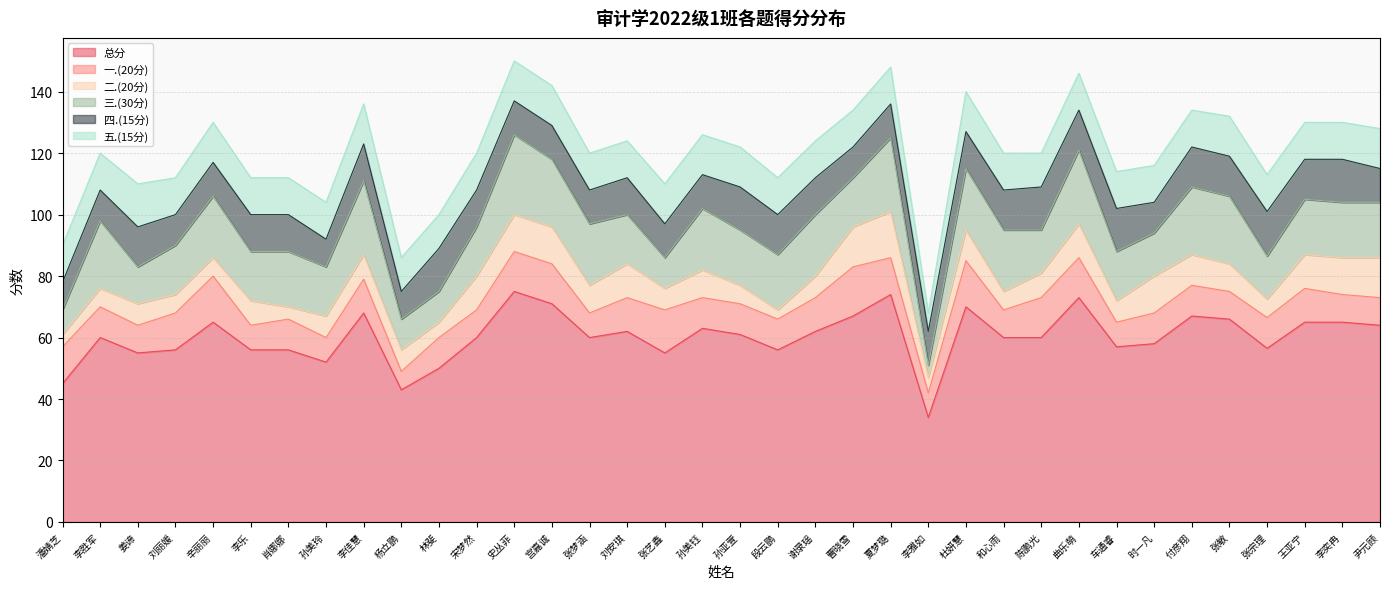

Which category has the lowest value across all series?

段云鹏